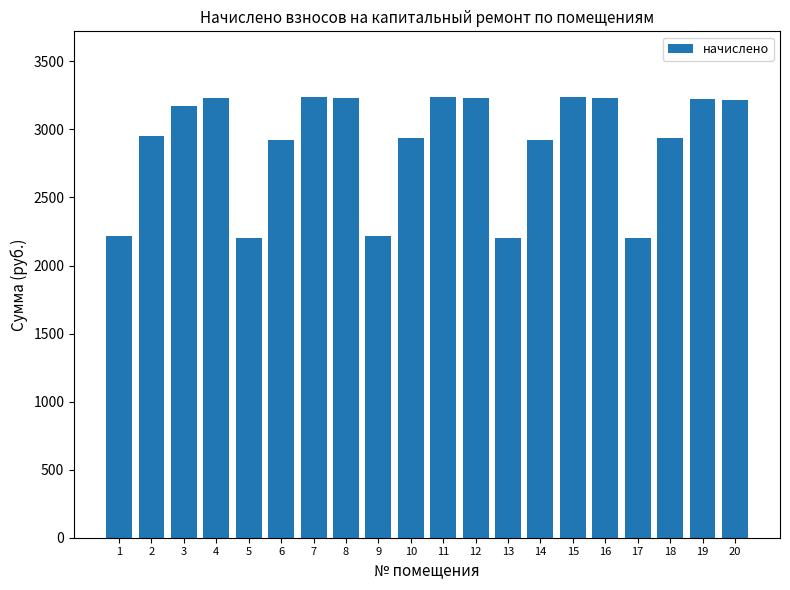

What is the value of the 5th bar from the left?

2203.6